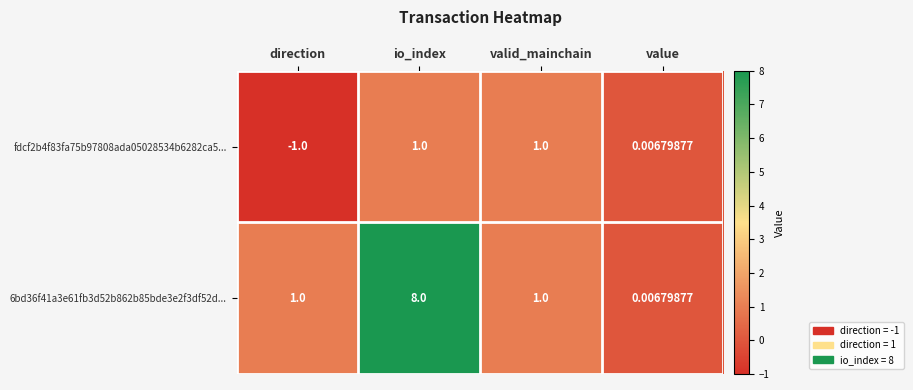

Which category has the highest value across all series?

io_index